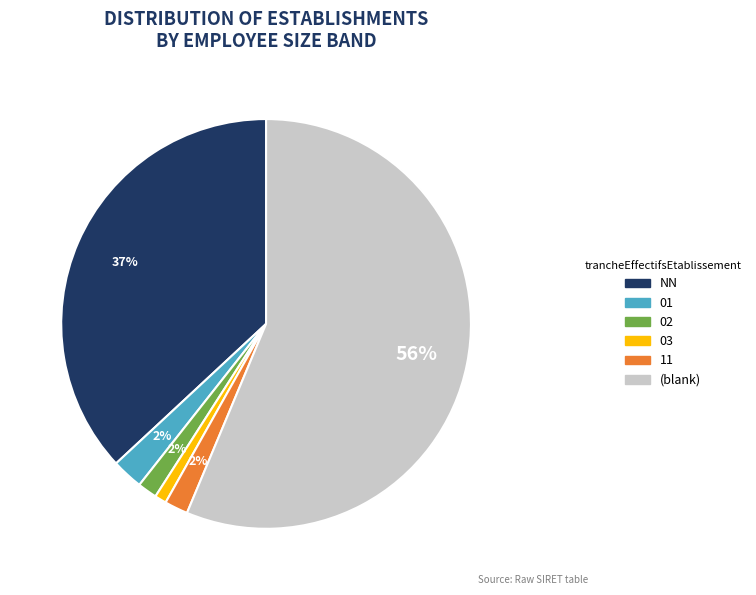

Is there any slice that represents more than half of the pie?

Yes